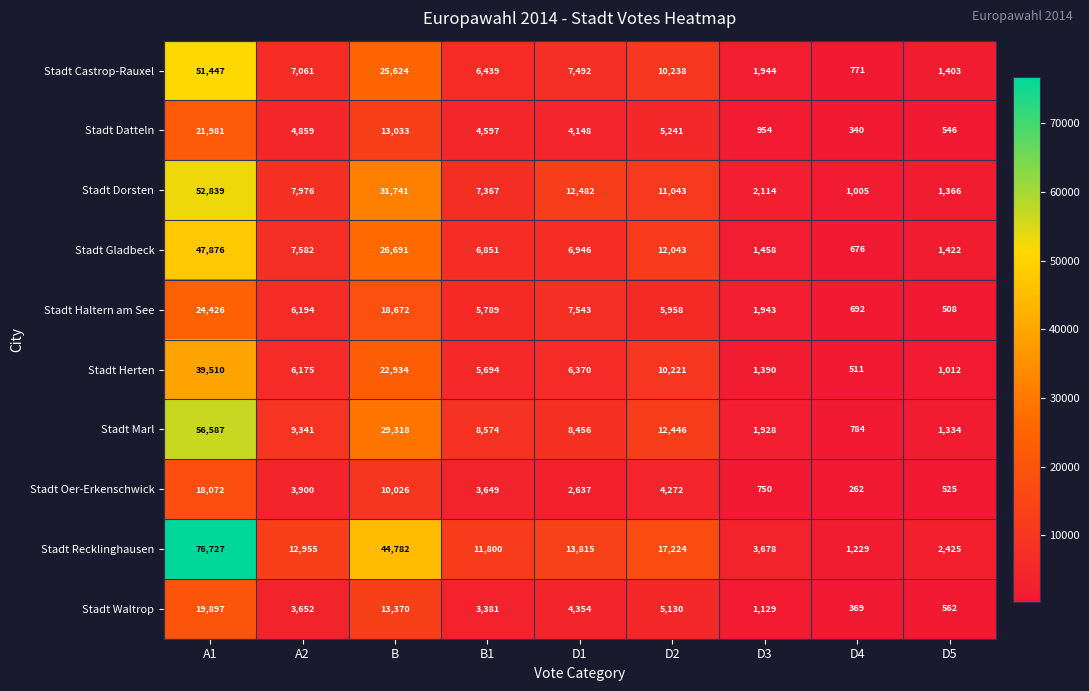

What is the difference between the Stadt Castrop-Rauxel values at D4 and A2?

6290